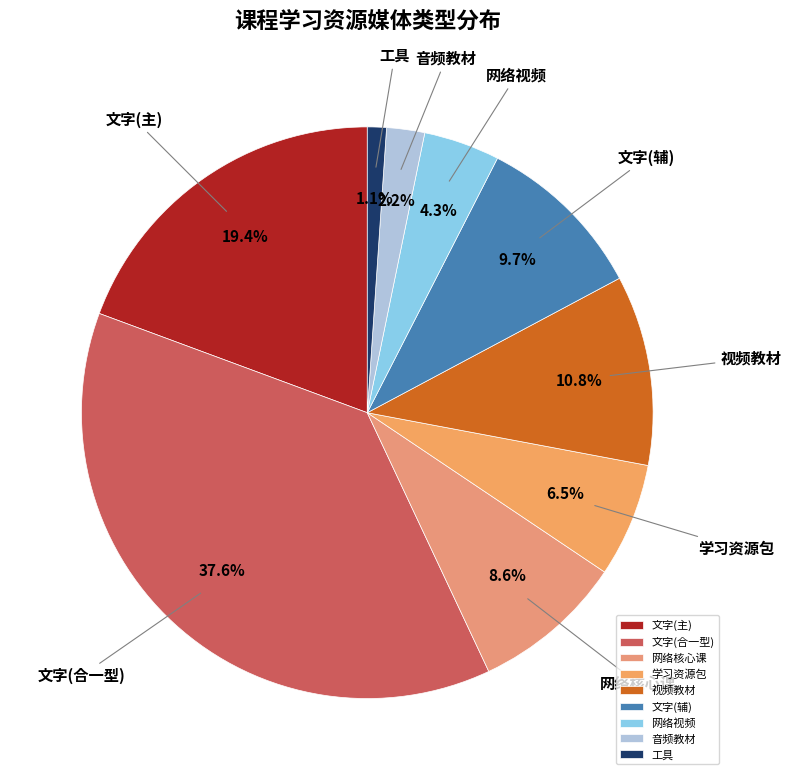

To the nearest percent, what is the difference between the 文字(合一型) and 音频教材 slice percentages?

35%